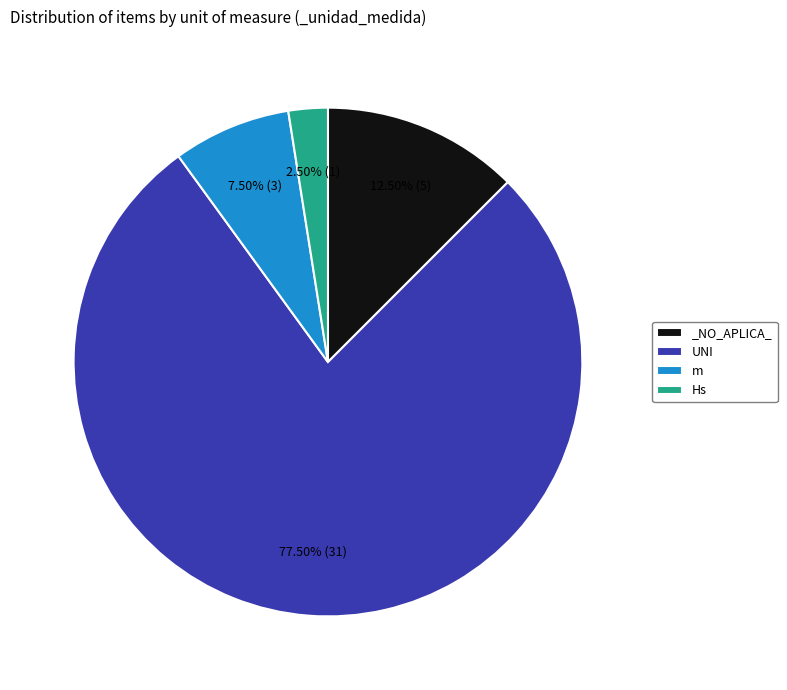

Which category accounts for the majority?

UNI